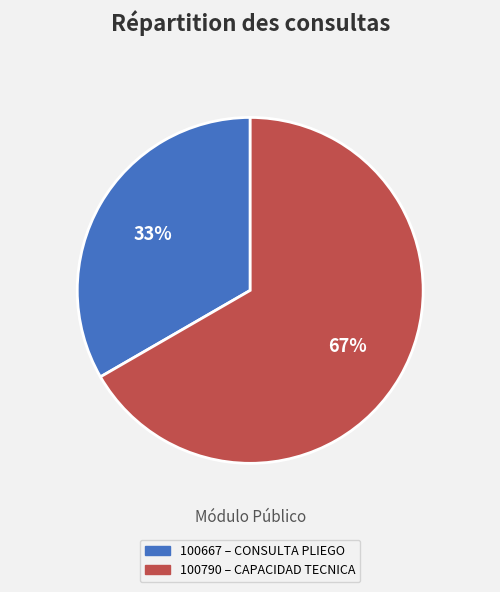

Which slice is the largest?

100790